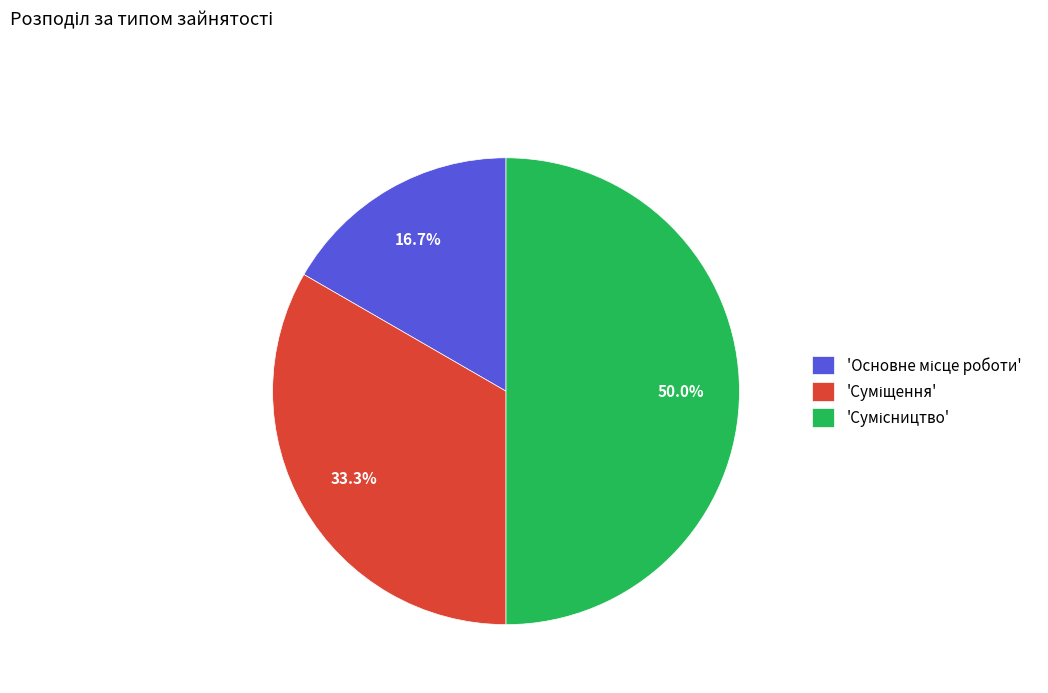

To the nearest percent, what is the difference between the largest and smallest slice percentages?

33%